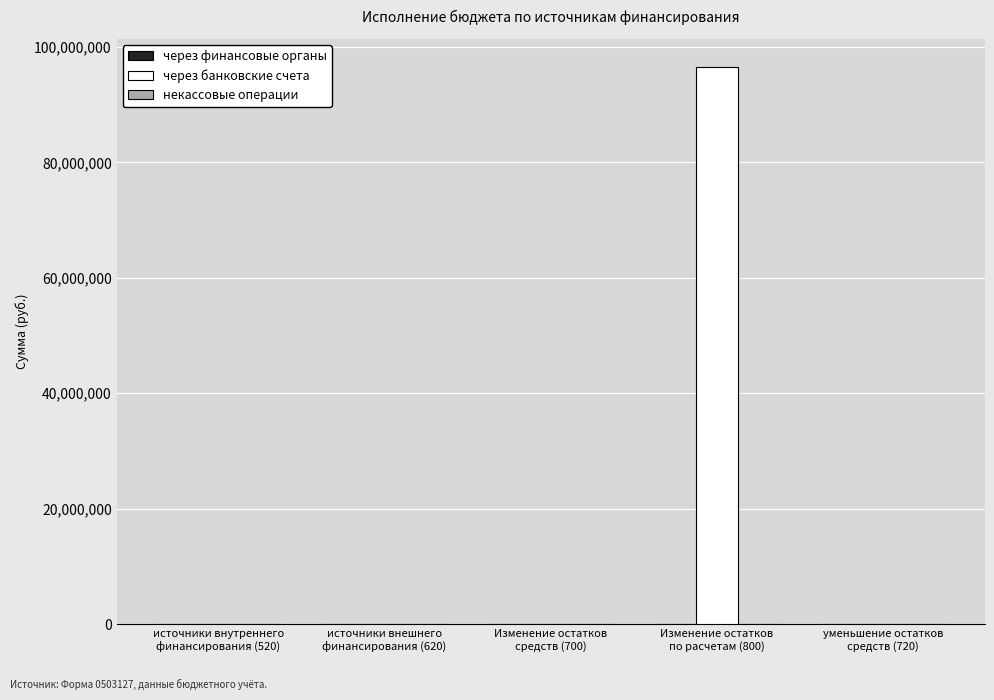

Count the number of categories in the chart.

5